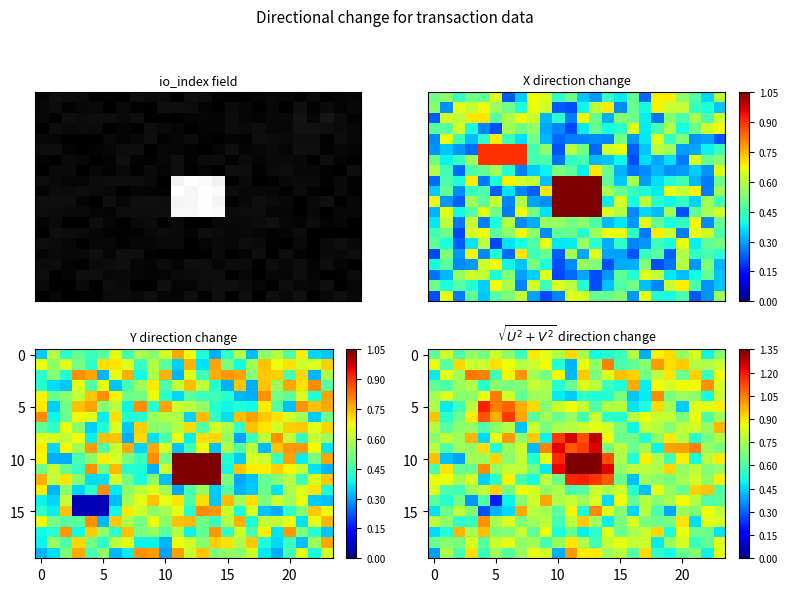

What is the difference between the maximum and minimum values in the 15 series?

0.7